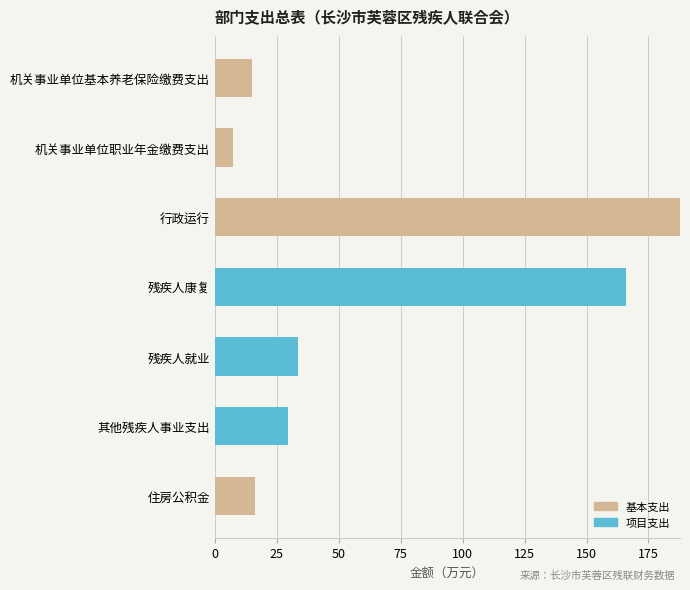

What is the sum of all 基本支出 values?

226.4